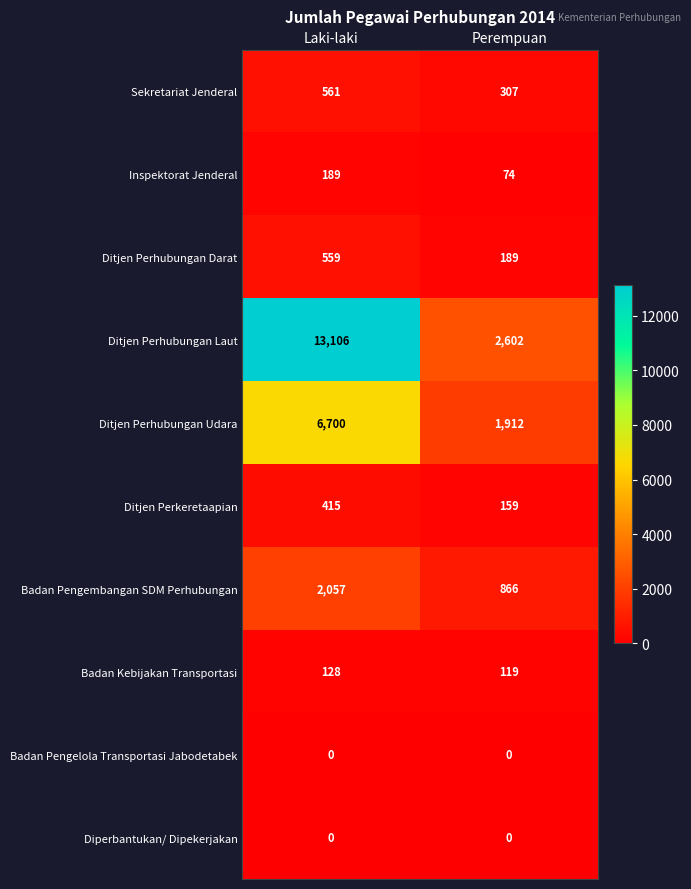

What is the total value across all series at Perempuan?

6228